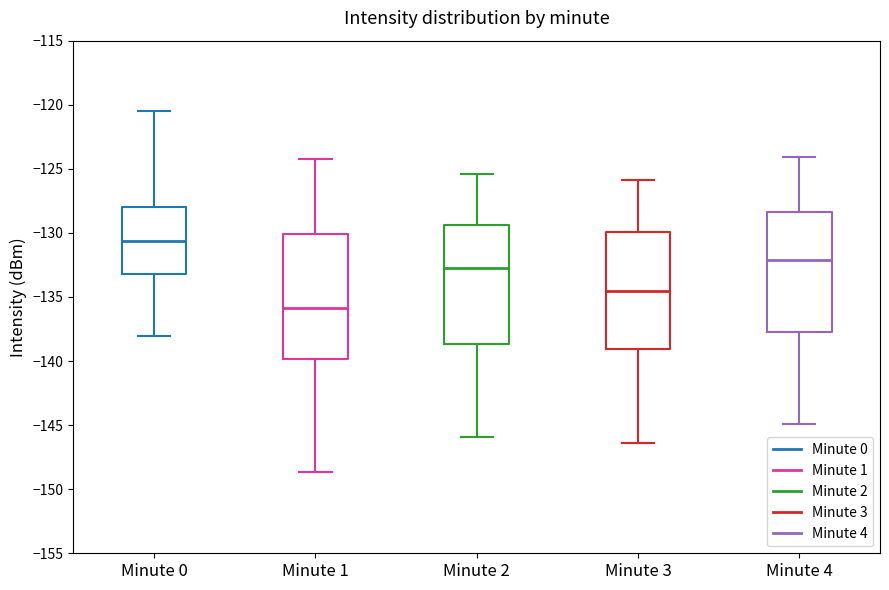

Reading left to right, transcribe this box plot: for each box, give where its median line is, the range the box spans, and where its two whiskers end, as read against the y-axis. The values are not printed on the chart, so give them approximately, as read against the axis.

Minute 0: median -130.5, box -133.0 to -128.0, whiskers -138.0 to -120.5
Minute 1: median -136.0, box -140.0 to -130.0, whiskers -148.5 to -124.0
Minute 2: median -132.5, box -138.5 to -129.5, whiskers -146.0 to -125.5
Minute 3: median -134.5, box -139.0 to -130.0, whiskers -146.5 to -126.0
Minute 4: median -132.0, box -137.5 to -128.5, whiskers -145.0 to -124.0